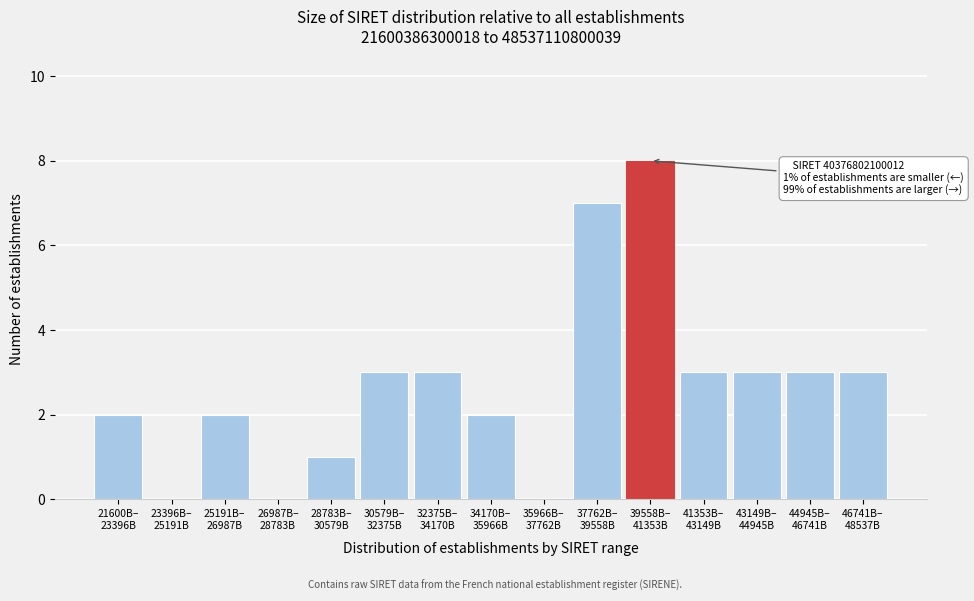

What is the maximum value shown in the chart?

8